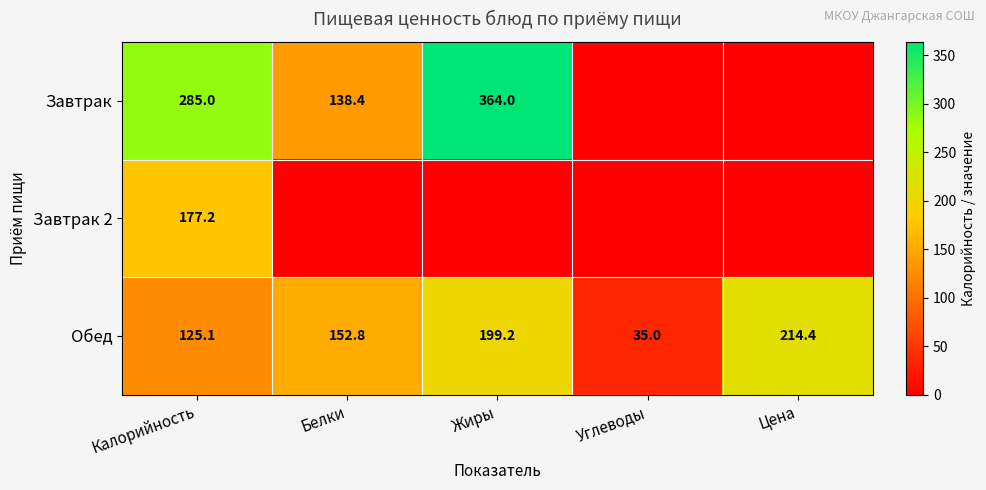

List the labels in order of Обед value, smallest first.

Углеводы, Калорийность, Белки, Жиры, Цена